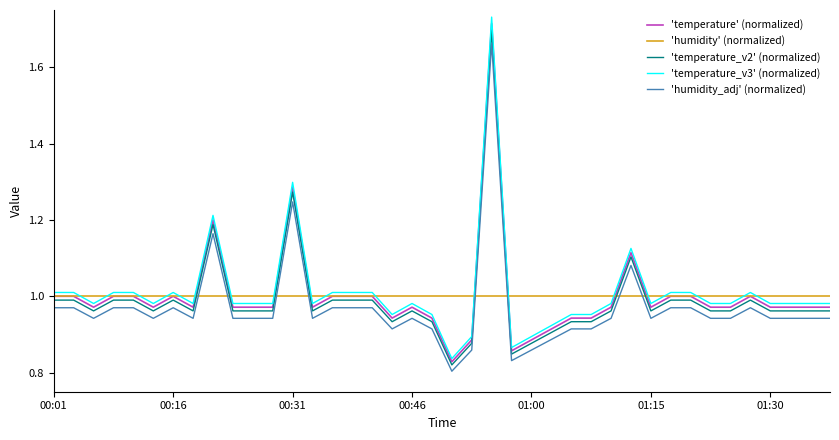

True or false: 'temperature_v2' (normalized) and 'humidity' (normalized) intersect in this chart.

True